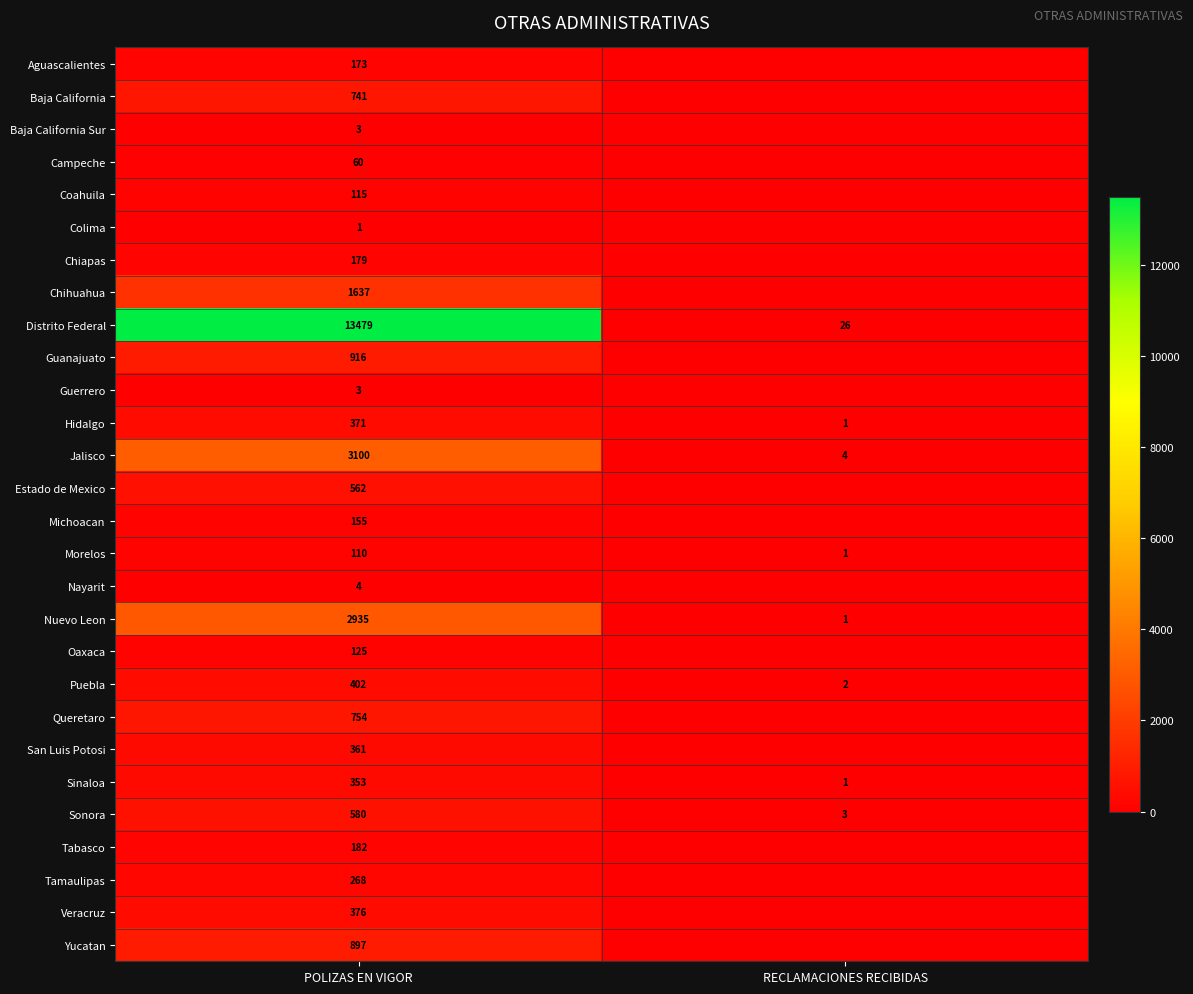

Which category has the highest value across all series?

POLIZAS EN VIGOR